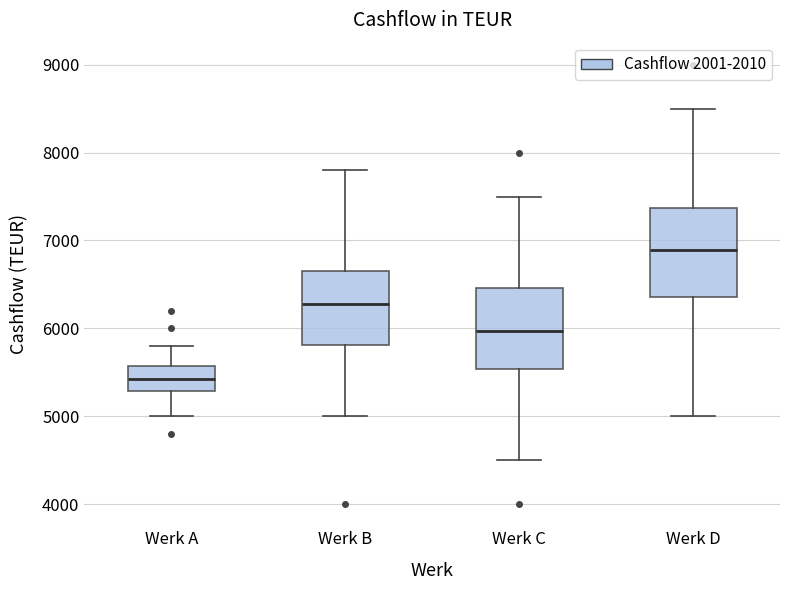

Reading left to right, transcribe this box plot: for each box, give where its median line is, the range the box spans, and where its two whiskers end, as read against the y-axis. The values are not printed on the chart, so give them approximately, as read against the axis.

Werk A: median 5400, box 5300 to 5600, whiskers 5000 to 5800
Werk B: median 6300, box 5800 to 6700, whiskers 5000 to 7800
Werk C: median 6000, box 5500 to 6500, whiskers 4500 to 7500
Werk D: median 6900, box 6400 to 7400, whiskers 5000 to 8500